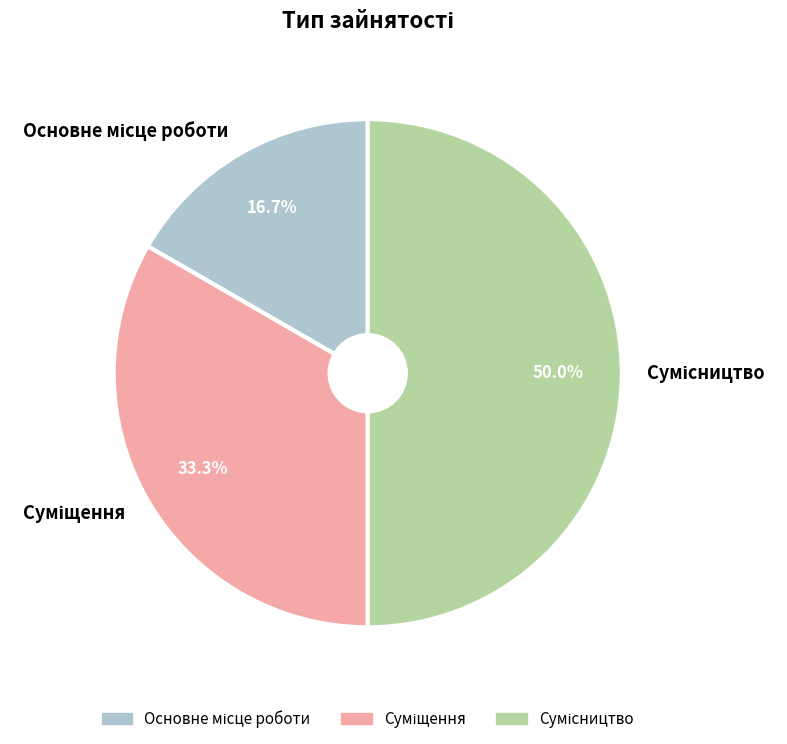

How many segments does this pie chart have?

3